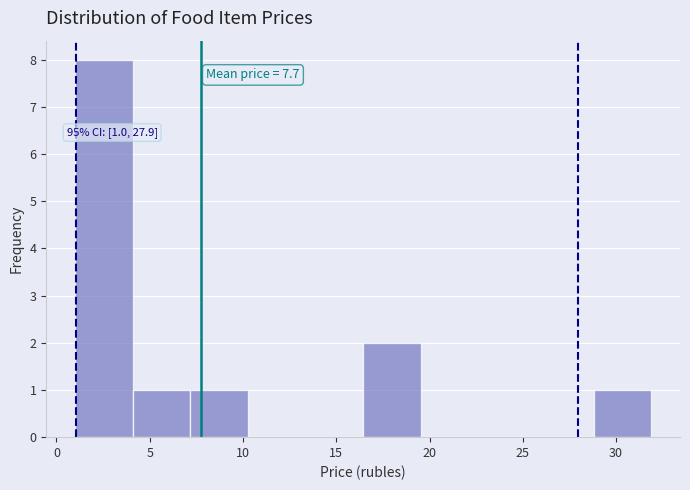

Over which range of the x-axis is the bar tallest?

1.0 to 4.0